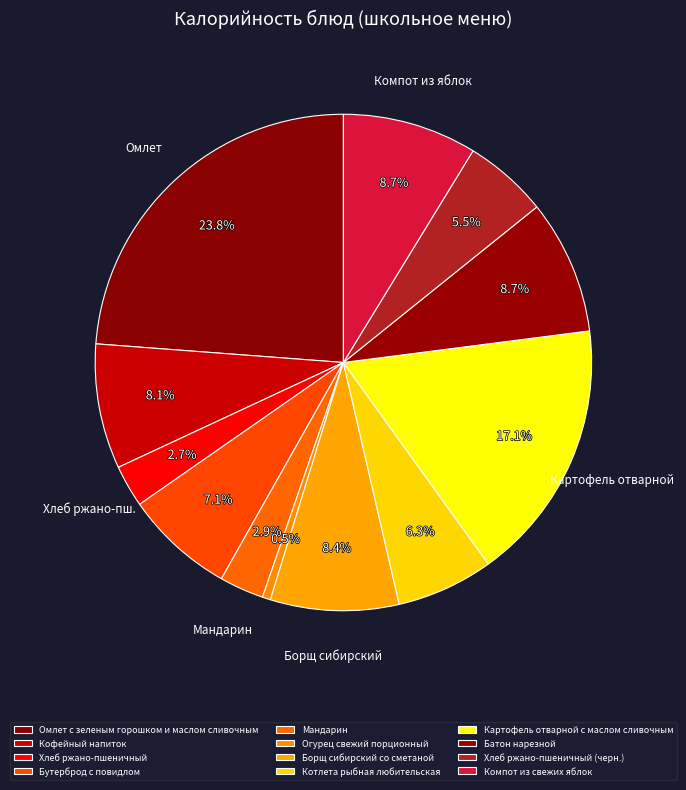

What is the largest slice in the pie chart?

Омлет с зеленым горошком и маслом сливочным